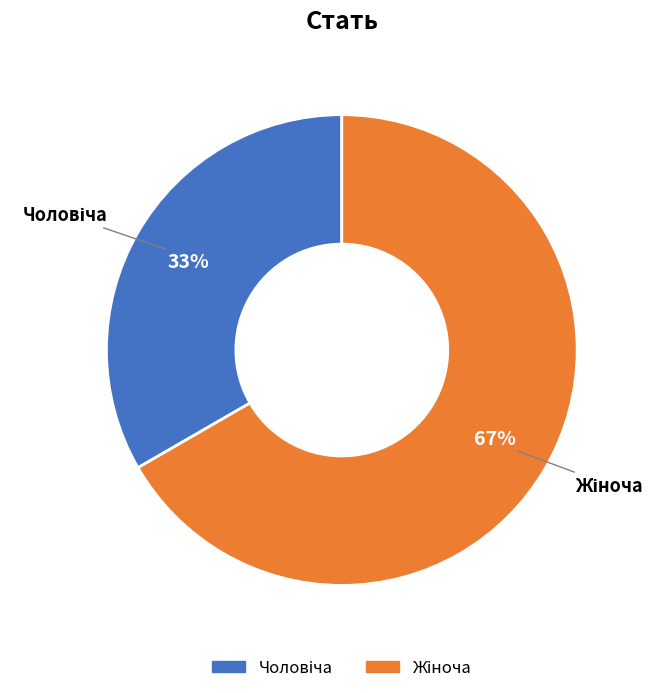

Does any single category account for the majority?

Yes